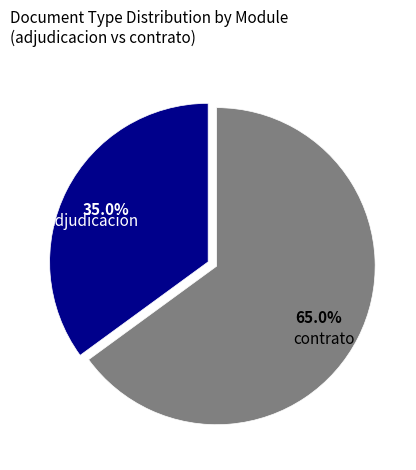

Is there a majority slice in this chart?

Yes